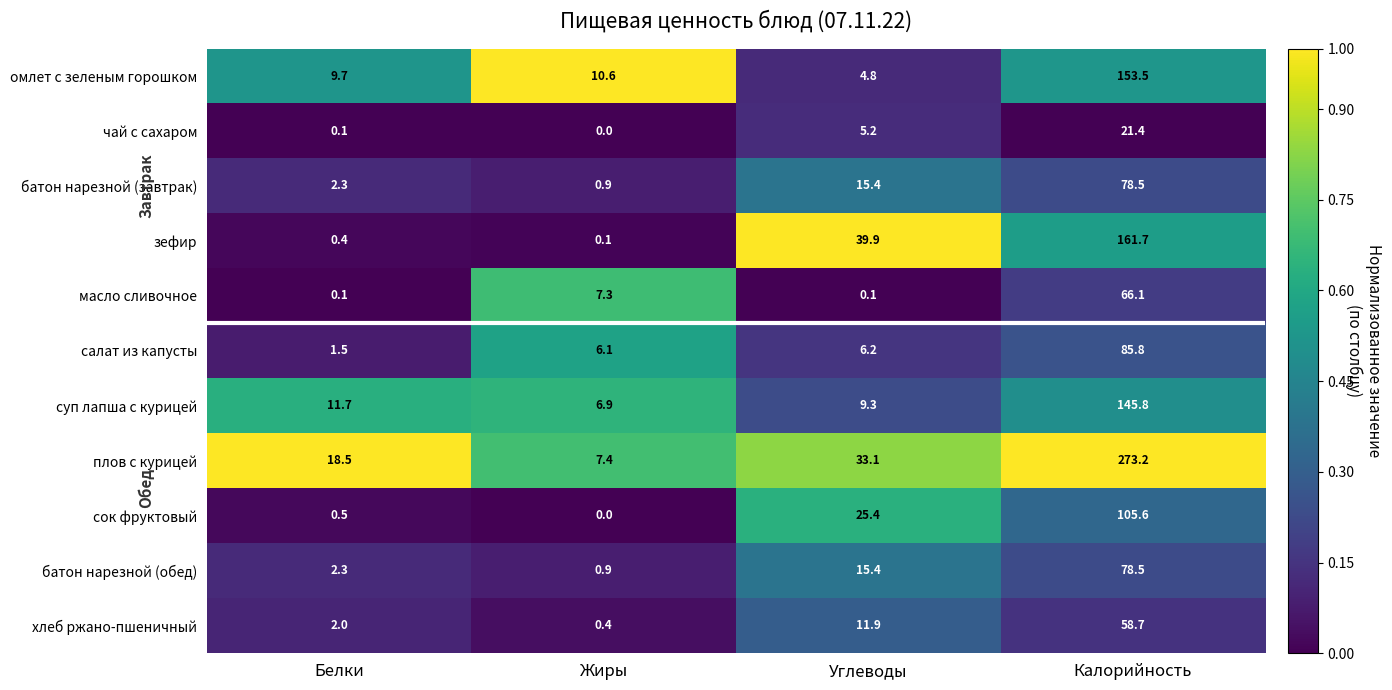

Count the number of data series in this chart.

11